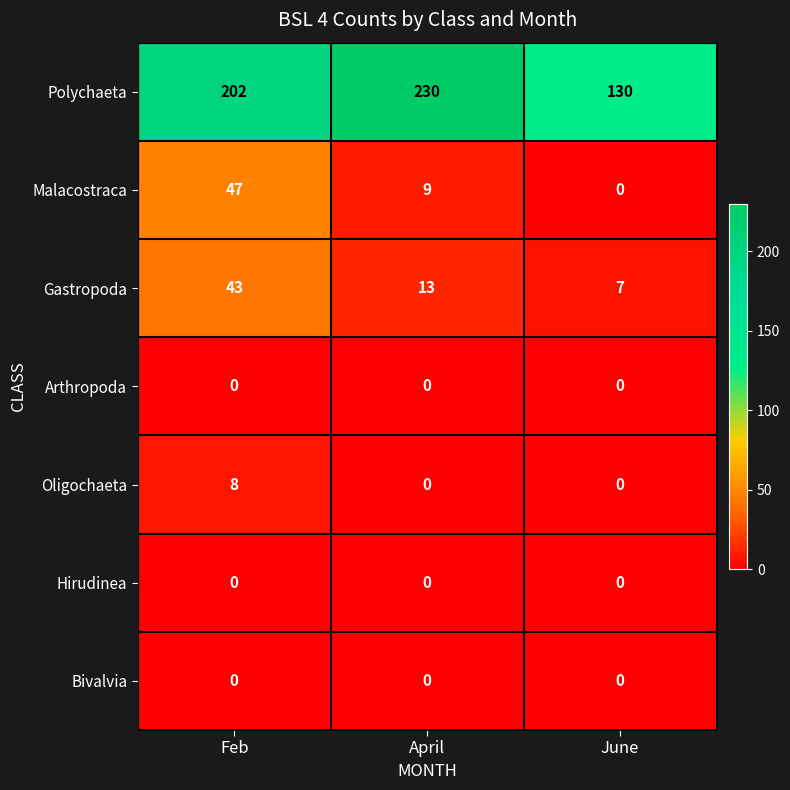

Which series has the largest total across all categories?

Polychaeta